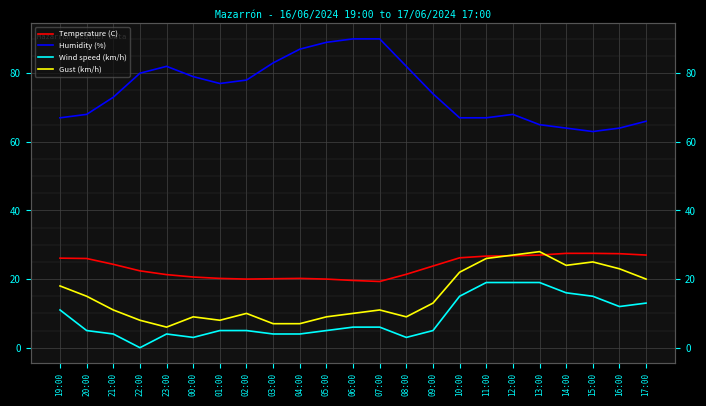

What is the spread (max minus min) of values at 11:00?

48.0